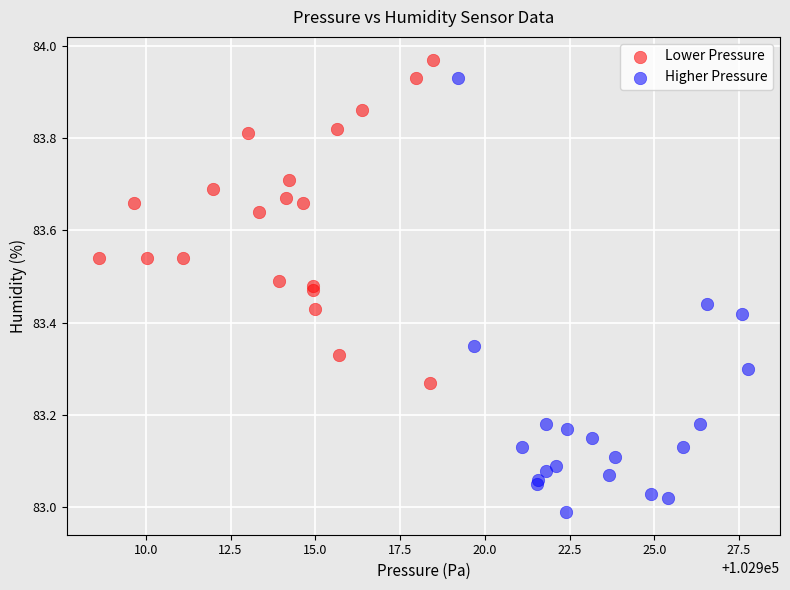

Which series has the largest Y range (max minus min)?

Higher Pressure